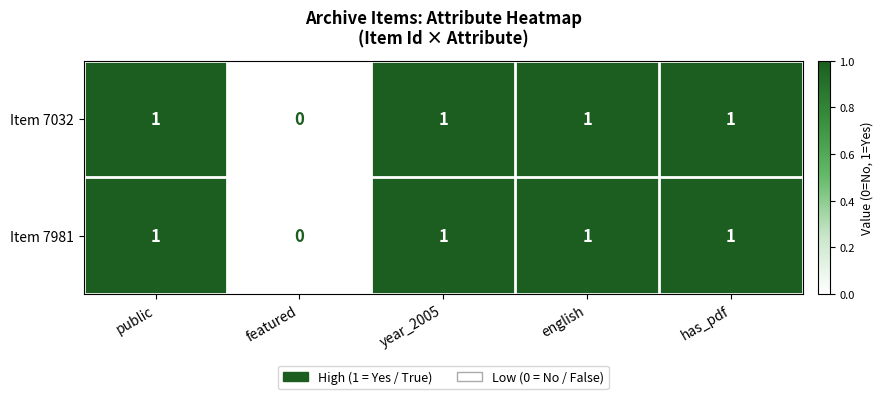

Which category has the lowest value across all series?

featured